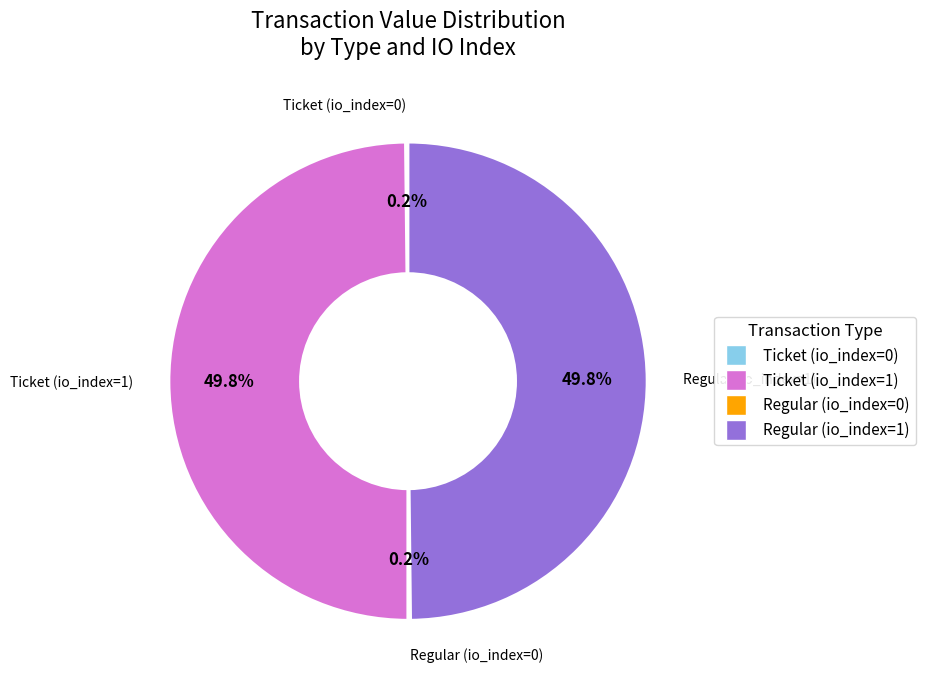

Rank the categories by value from highest to lowest.

Ticket (io=1), Regular (io=1), Ticket (io=0), Regular (io=0)